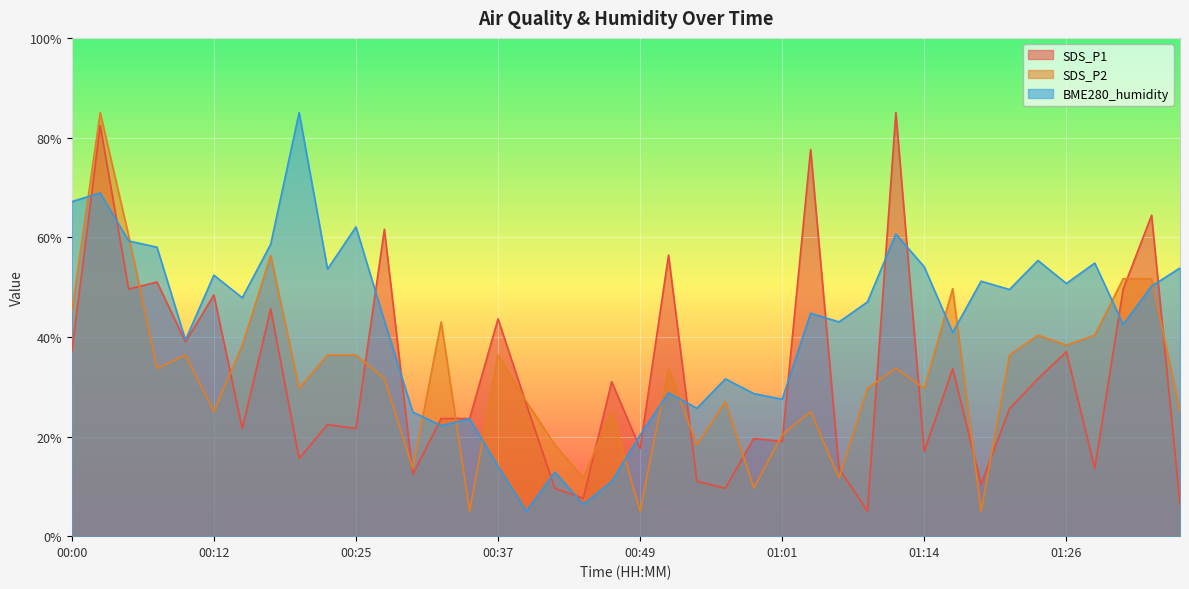

Rank the series by their maximum value, from lowest to highest.

SDS_P2, SDS_P1, BME280_humidity